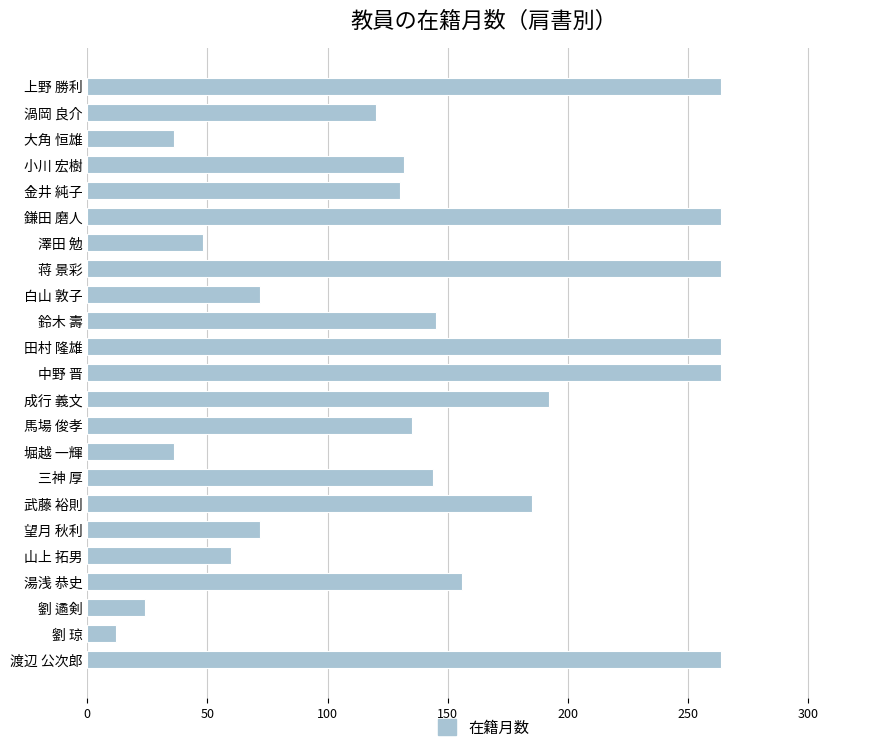

Is it true that the value at 劉 琼 is 12?

True